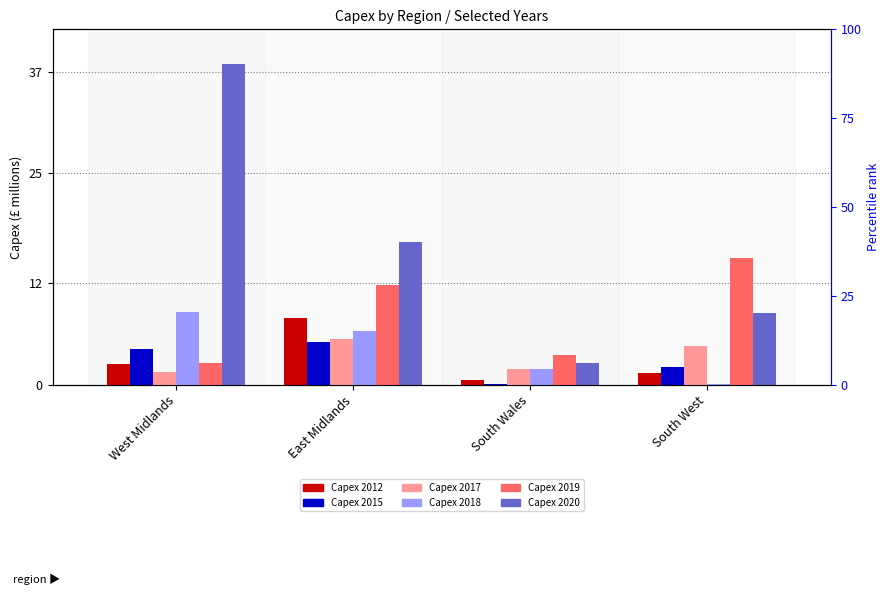

Reading left to right, extract all data points from this chart.

Capex 2012: 2.4	7.9	0.6	1.5
Capex 2015: 4.3	5.1	0.2	2.2
Capex 2017: 1.5	5.4	1.8	4.6
Capex 2018: 8.6	6.4	1.9	0.1
Capex 2019: 2.6	11.8	3.6	15.0
Capex 2020: 37.9	16.9	2.6	8.5